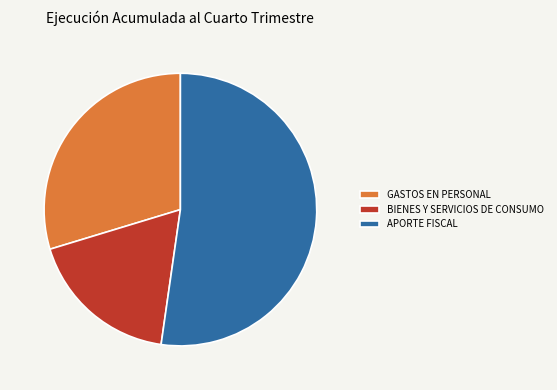

Is it true that GASTOS EN PERSONAL is 23% of the pie?

False